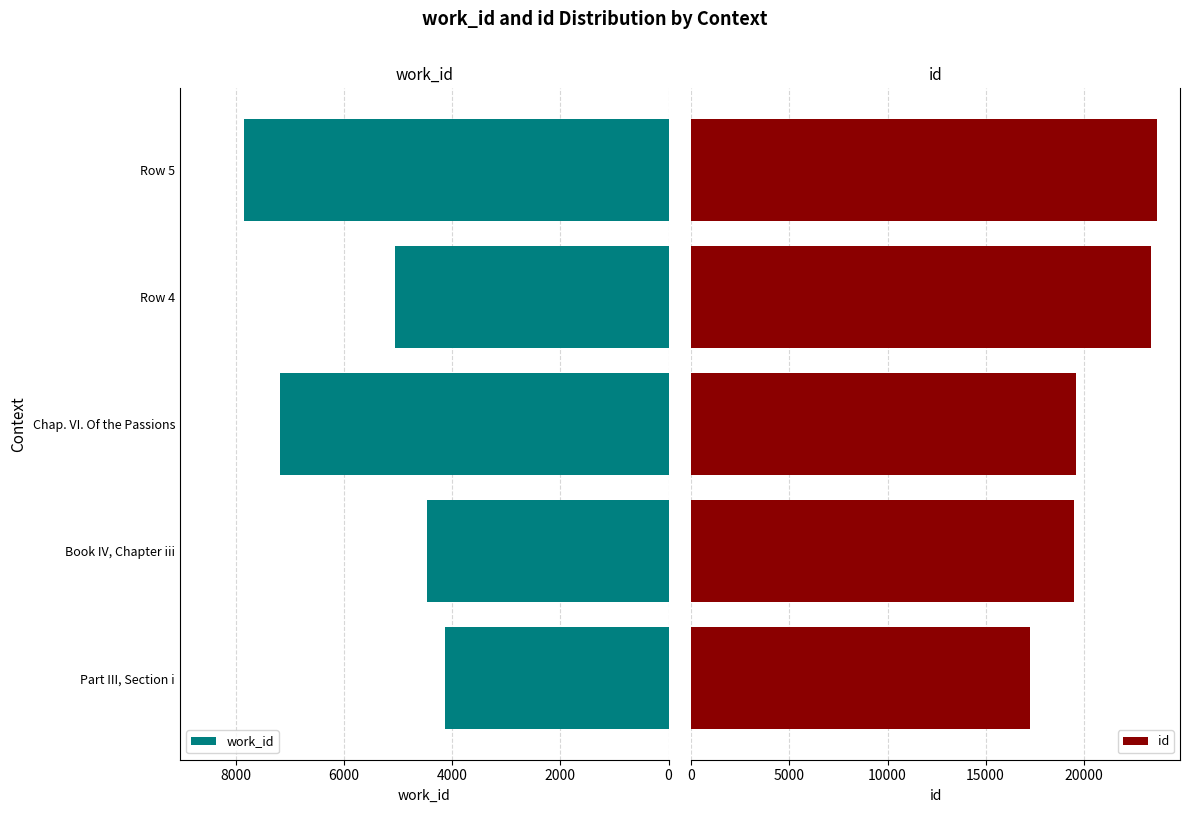

How many series are shown in this chart?

2